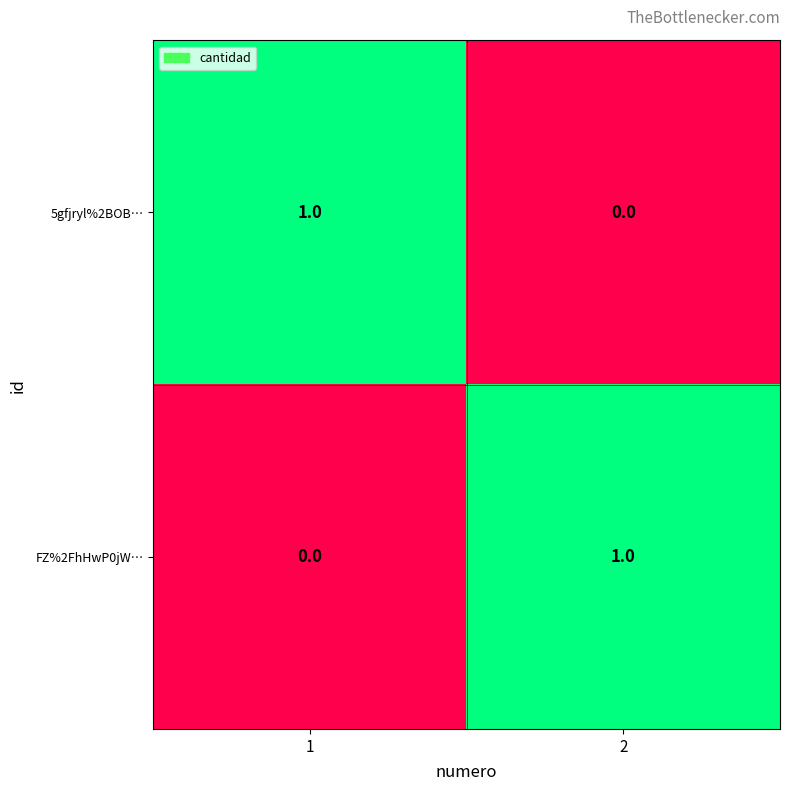

True or false: 5gfjryl%2BOB… has a value of 0 at 2.

True